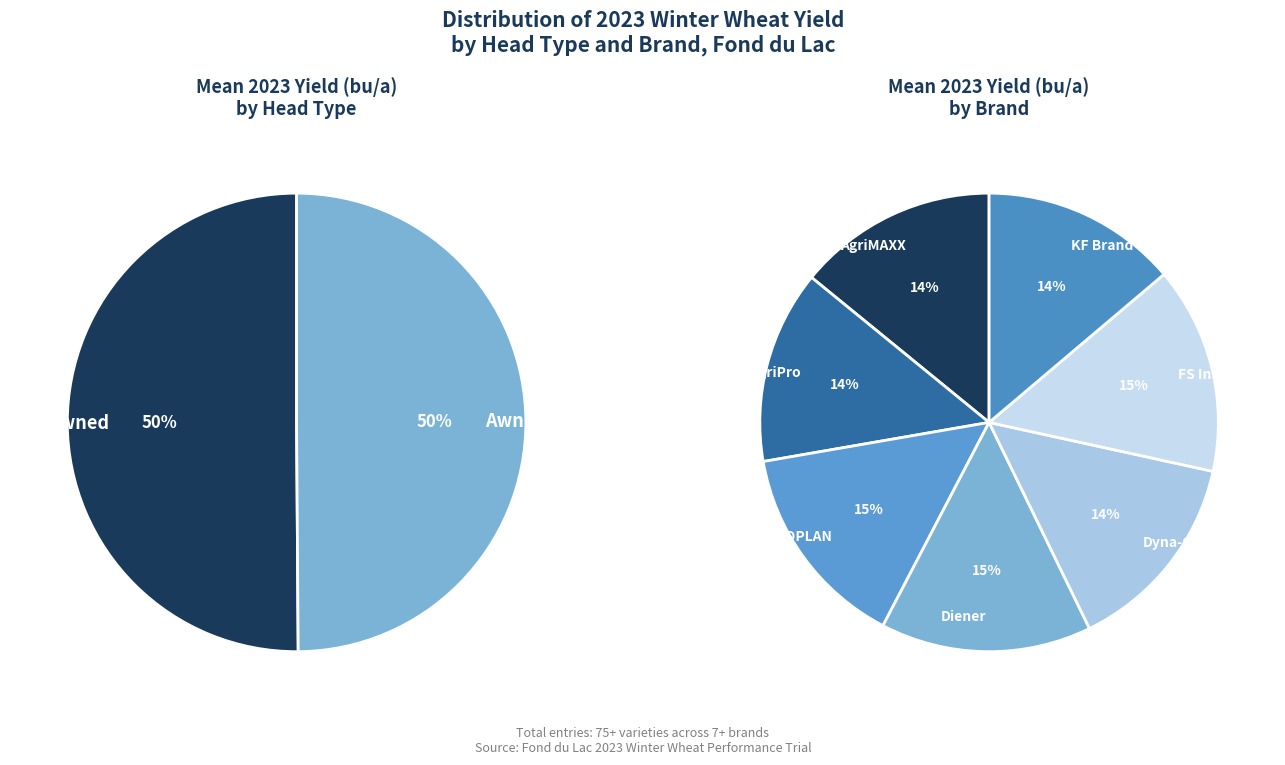

To the nearest percent, what is the difference between the brand_yield and 2 slice percentages?

1%